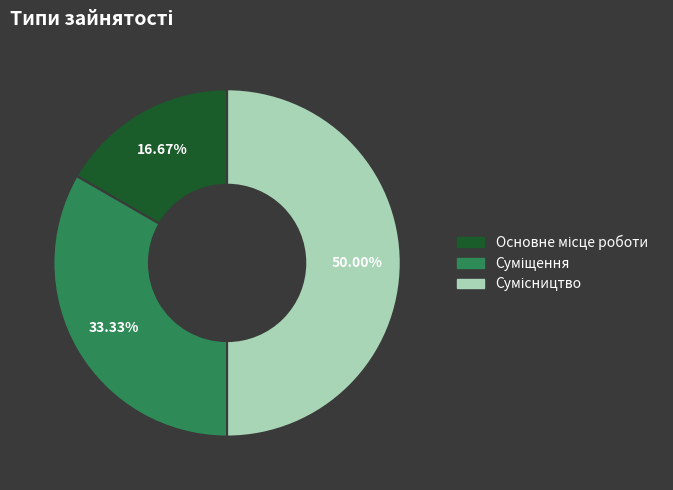

The Сумісництво slice represents 39% of the pie. True or false?

False